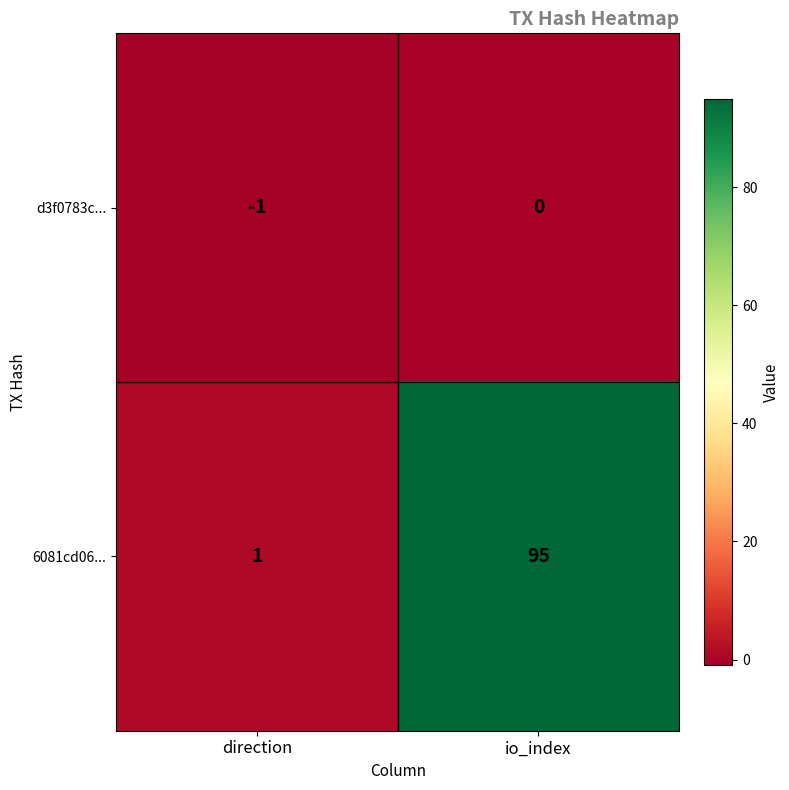

Rank the series by their maximum value, from lowest to highest.

d3f0783c..., 6081cd06...